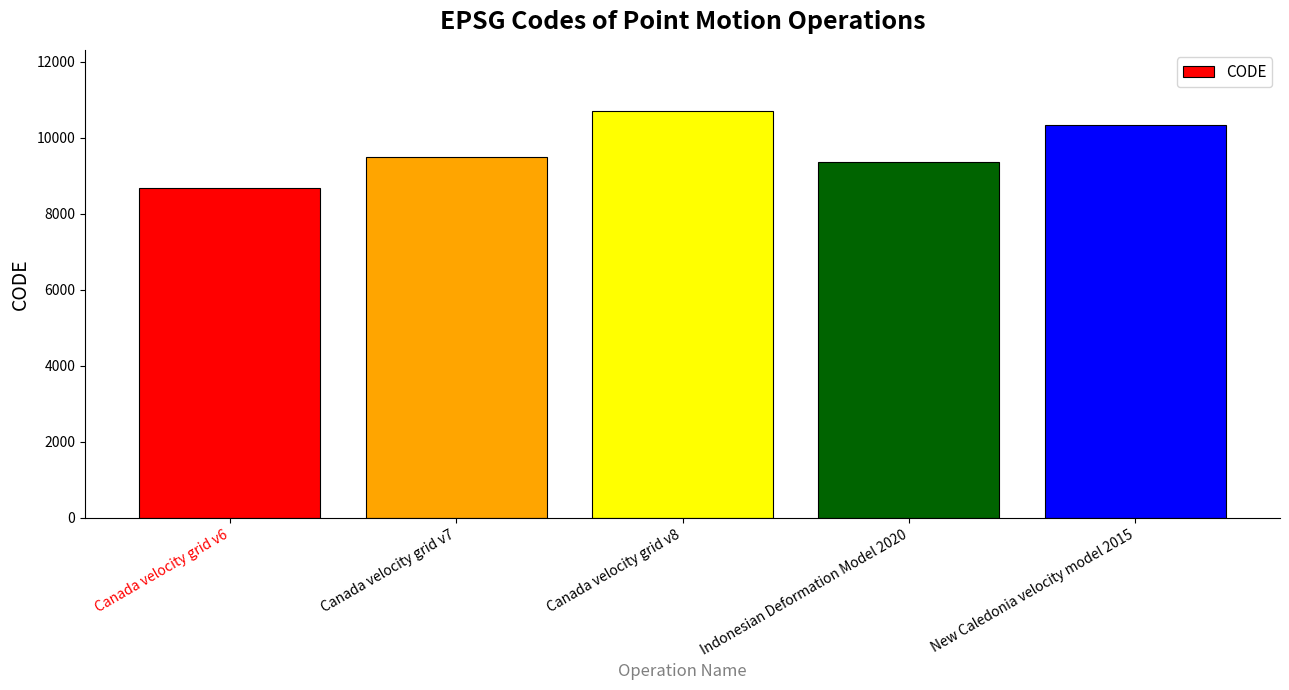

What is the minimum value shown in the chart?

8676